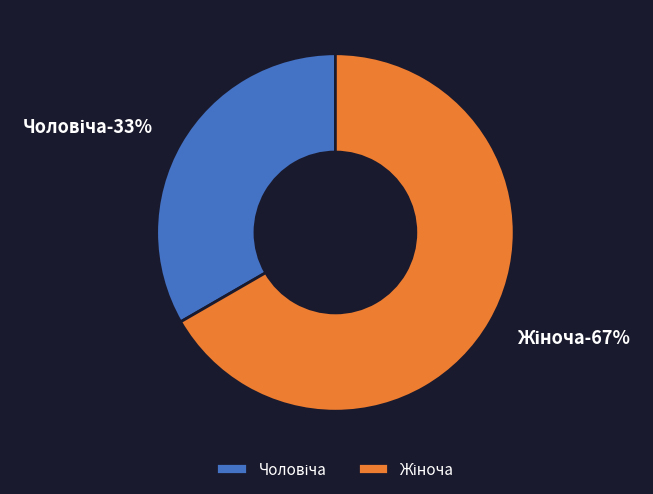

True or false: Жіноча accounts for 67% of the total.

True